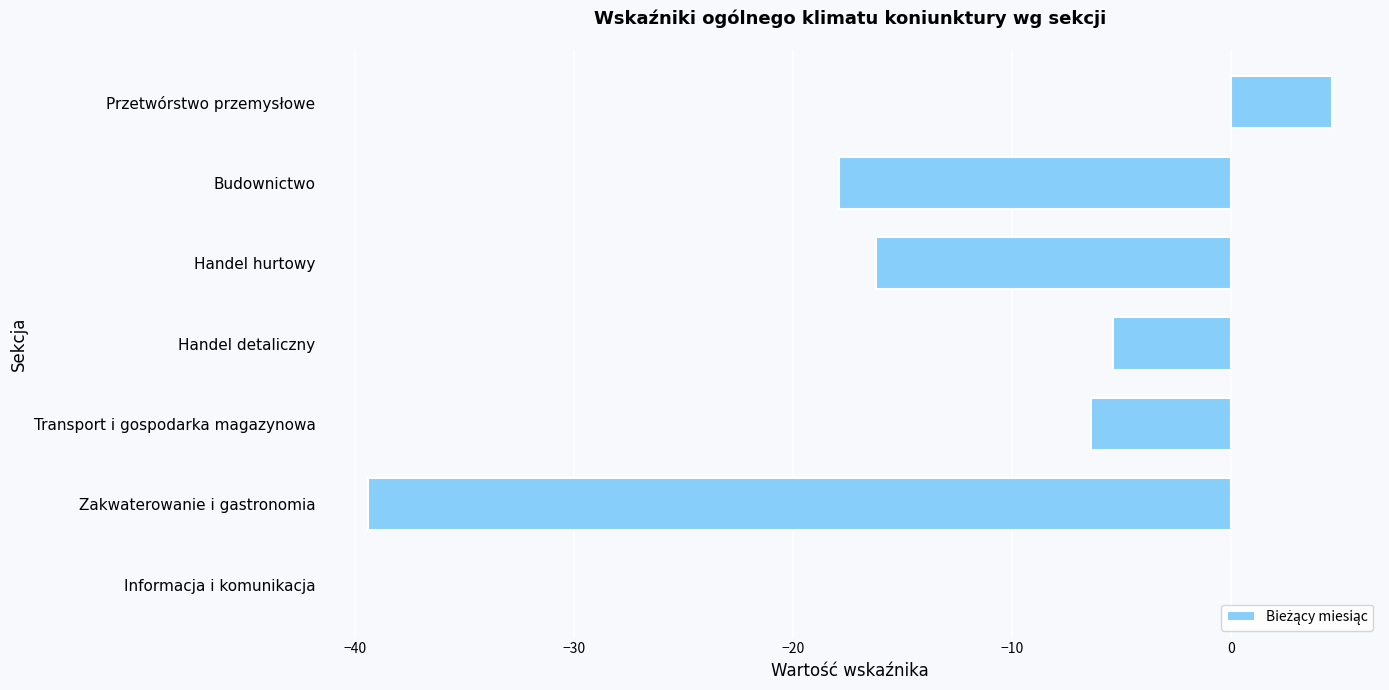

Are the bars horizontal?

Yes